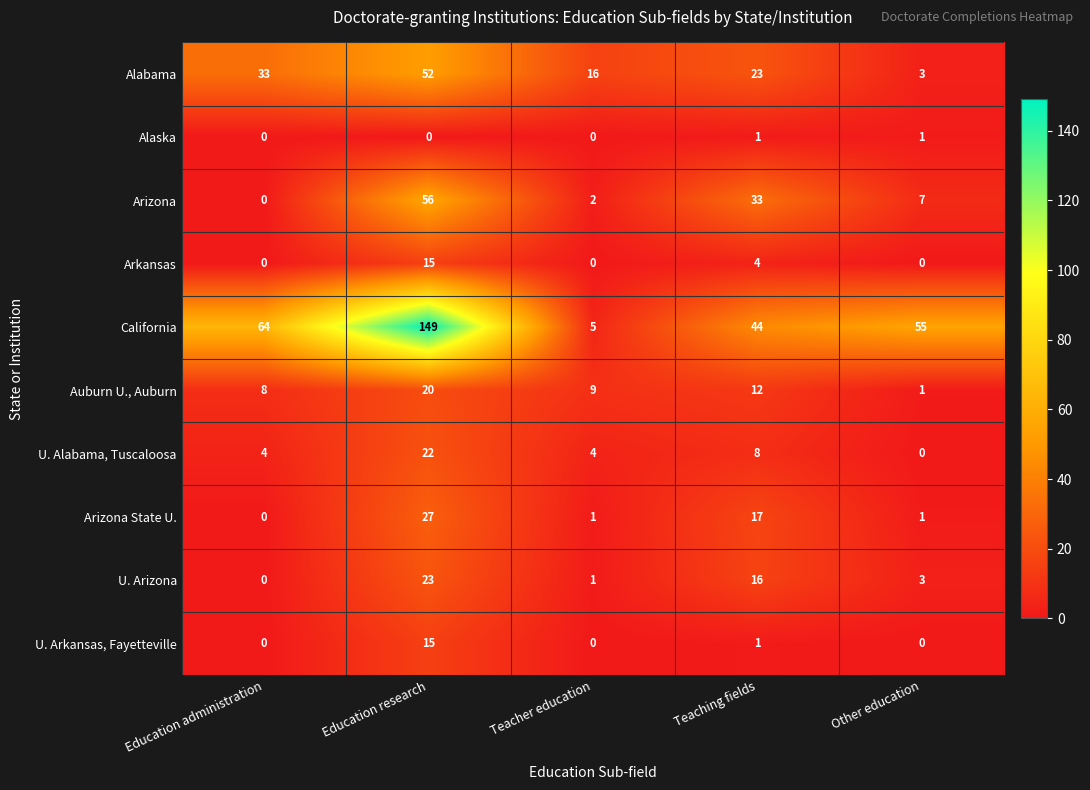

What is the greatest value displayed?

149